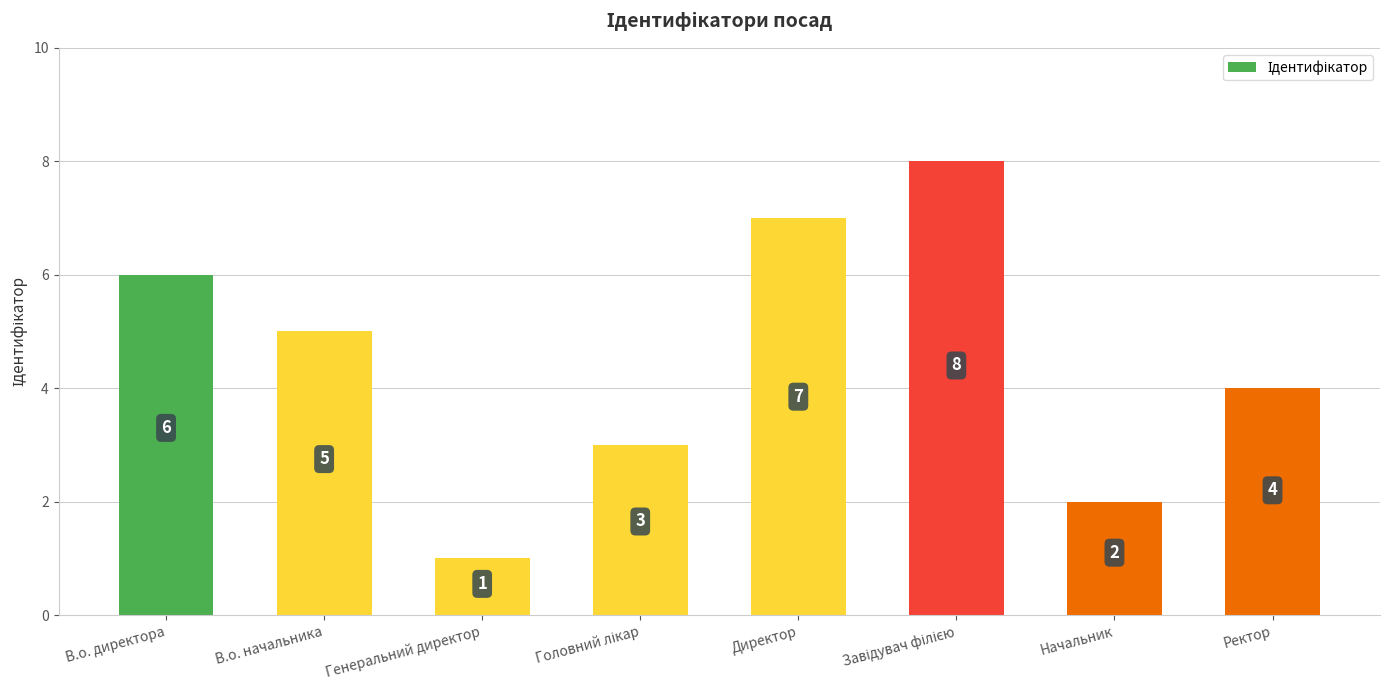

What is the greatest value displayed?

8